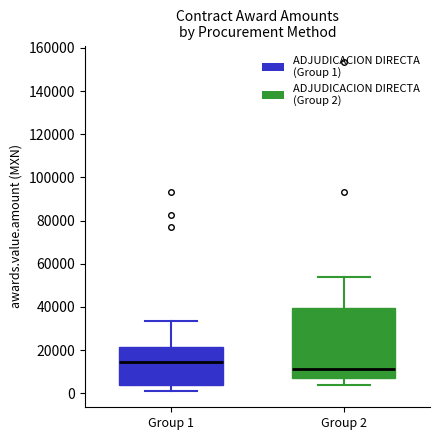

Reading left to right, read every box against the y-axis: the position of its median line, the range the box covers, and the ends of its whiskers. The values are not printed on the chart, so give them approximately, as read against the axis.

Group 1: median 14000, box 4000 to 22000, whiskers 2000 to 34000
Group 2: median 12000, box 8000 to 40000, whiskers 4000 to 54000